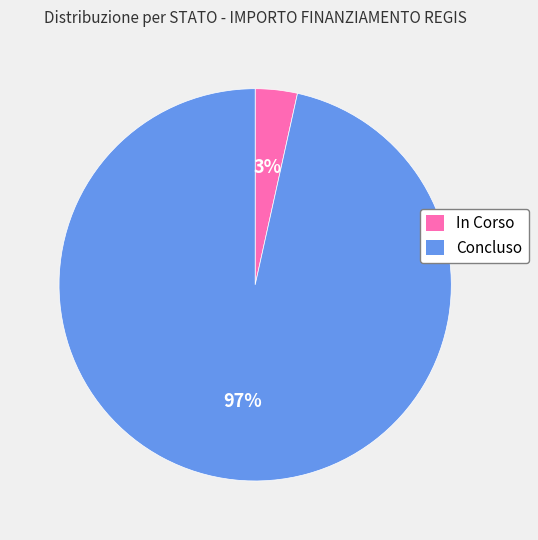

Is it true that Concluso is 89% of the pie?

False